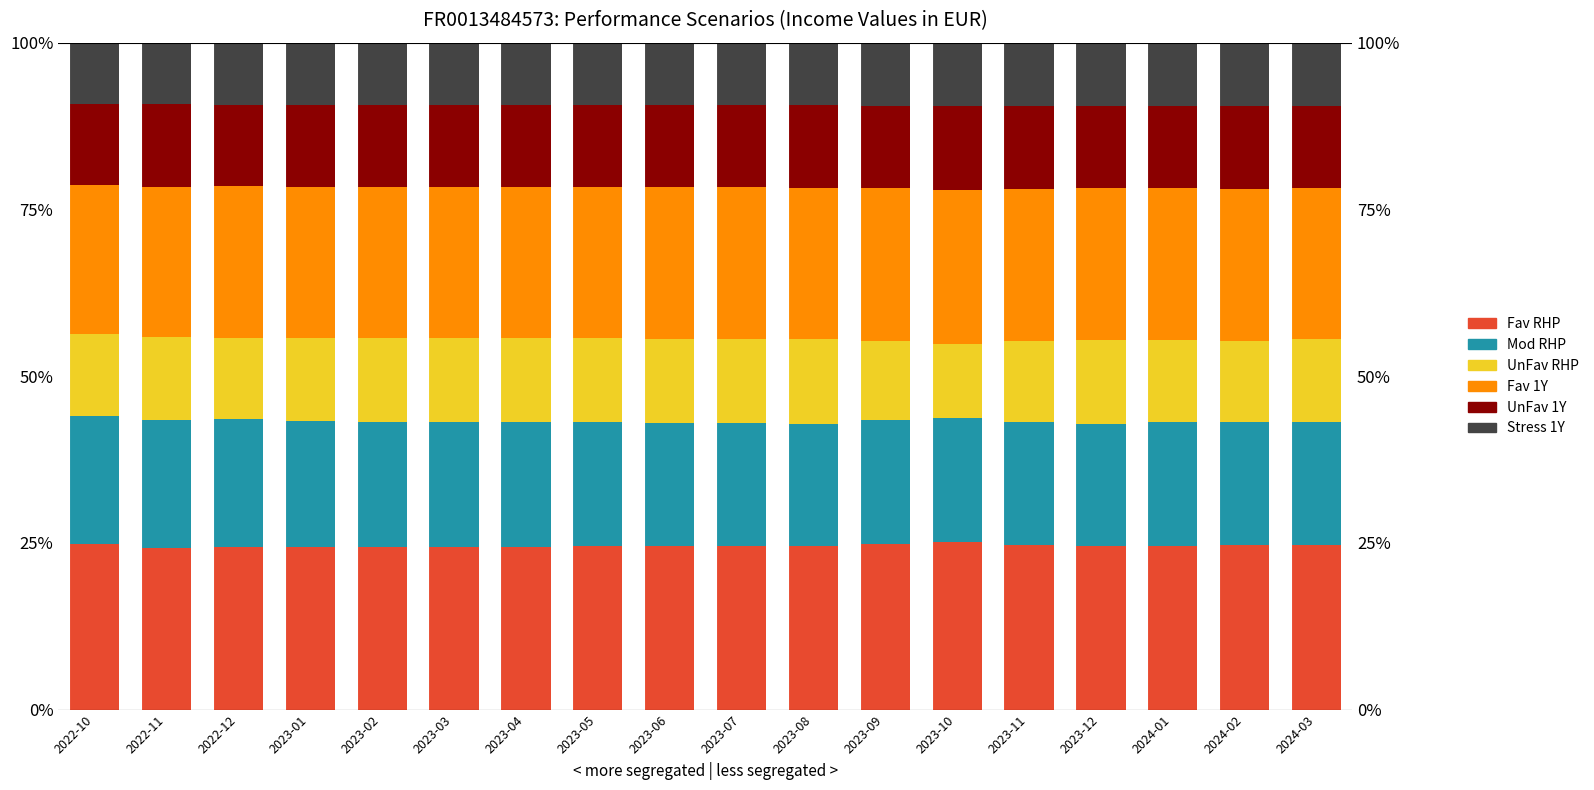

At how many categories does at least one series exceed 23?

18